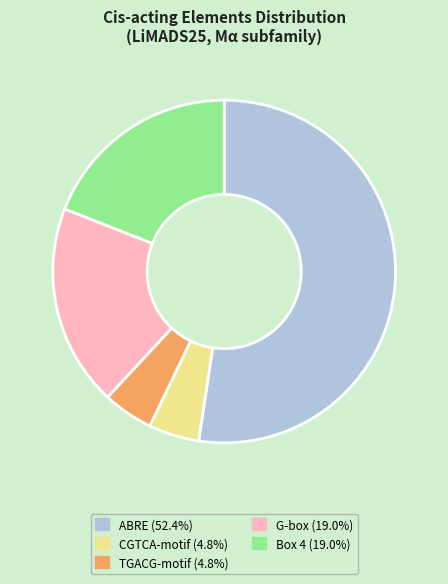

What is the majority slice?

ABRE